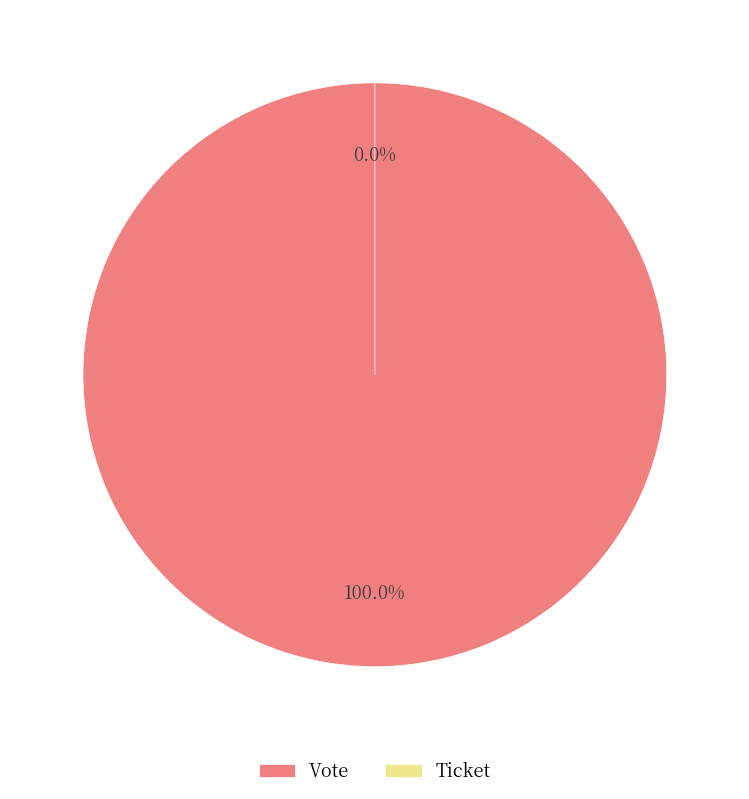

Rank the categories by value from lowest to highest.

Ticket, Vote